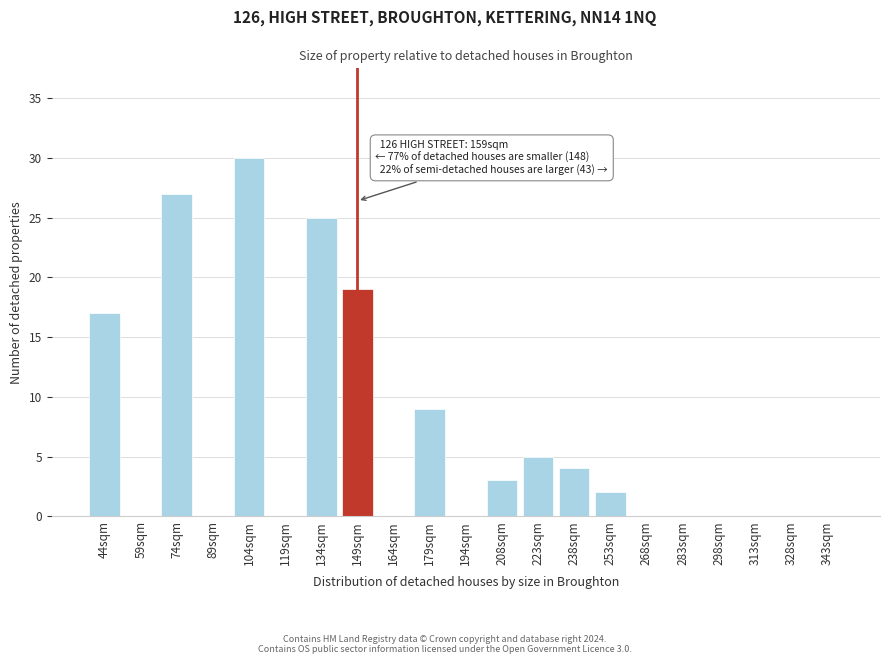

Reading right to left, transcribe all the data shown in this chart.

343sqm=0	328sqm=0	313sqm=0	298sqm=0	283sqm=0	268sqm=0	253sqm=2	238sqm=4	223sqm=5	208sqm=3	194sqm=0	179sqm=9	164sqm=0	149sqm=19	134sqm=25	119sqm=0	104sqm=30	89sqm=0	74sqm=27	59sqm=0	44sqm=17